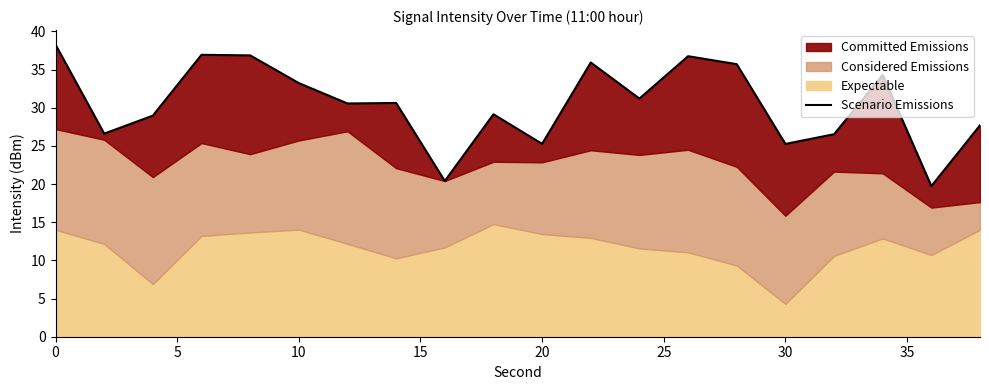

Approximately how many times larger is the value at 0 compared to 30?

1.3